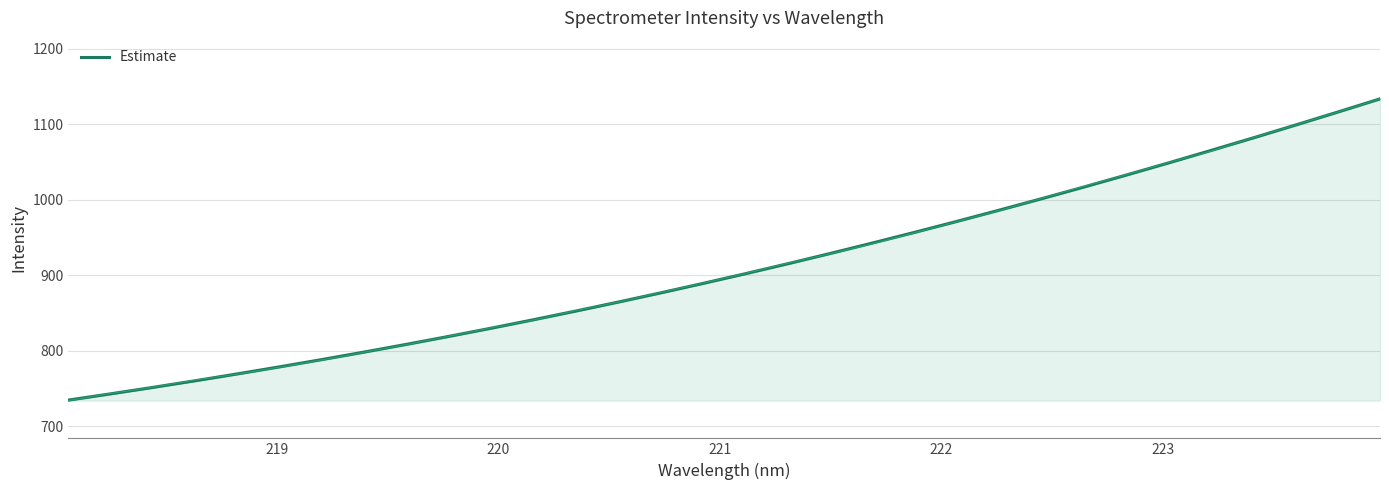

What is the lowest value of the Estimate series?

734.9